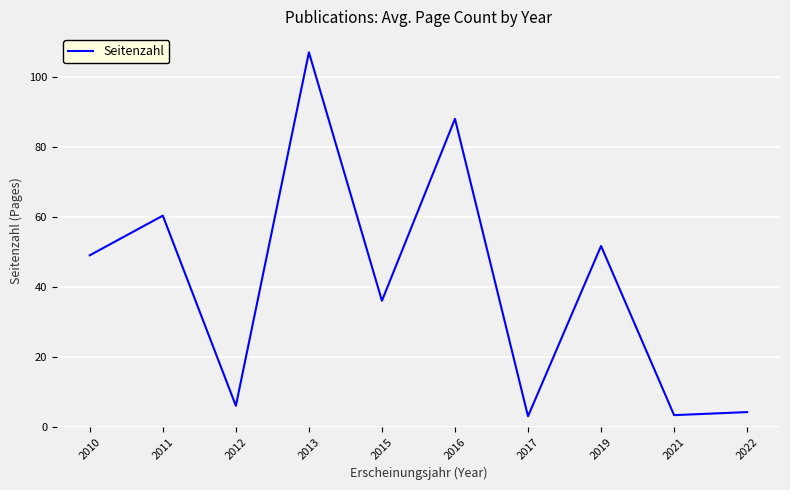

Between 2010 and 2017, which is larger?

2010